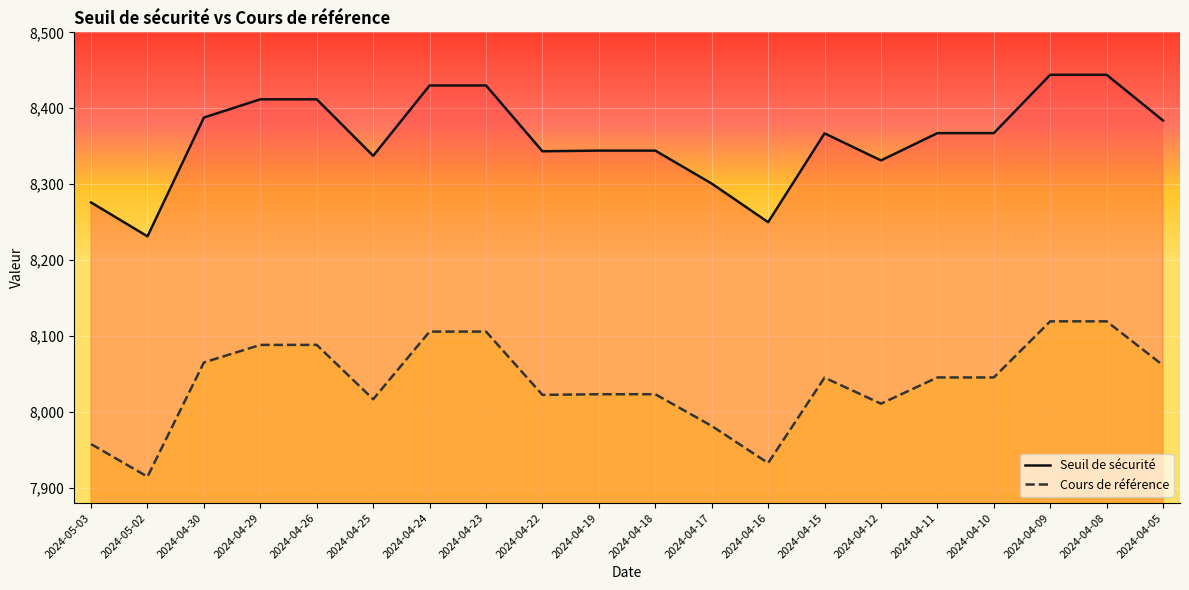

The Cours de référence series shows 8045.1 at 2024-04-15. True or false?

True